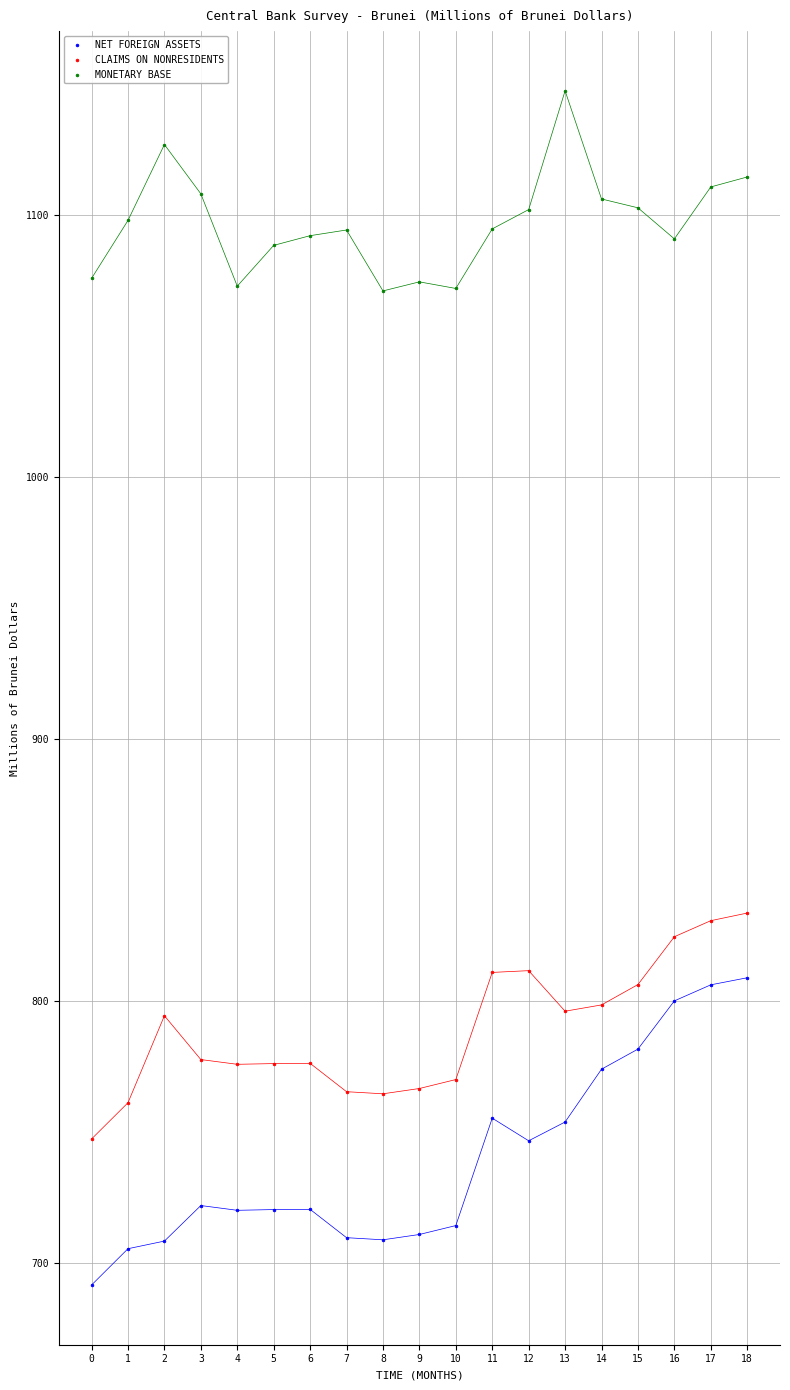

Across all data points, what is the range of Y values (max minus min)?

455.9